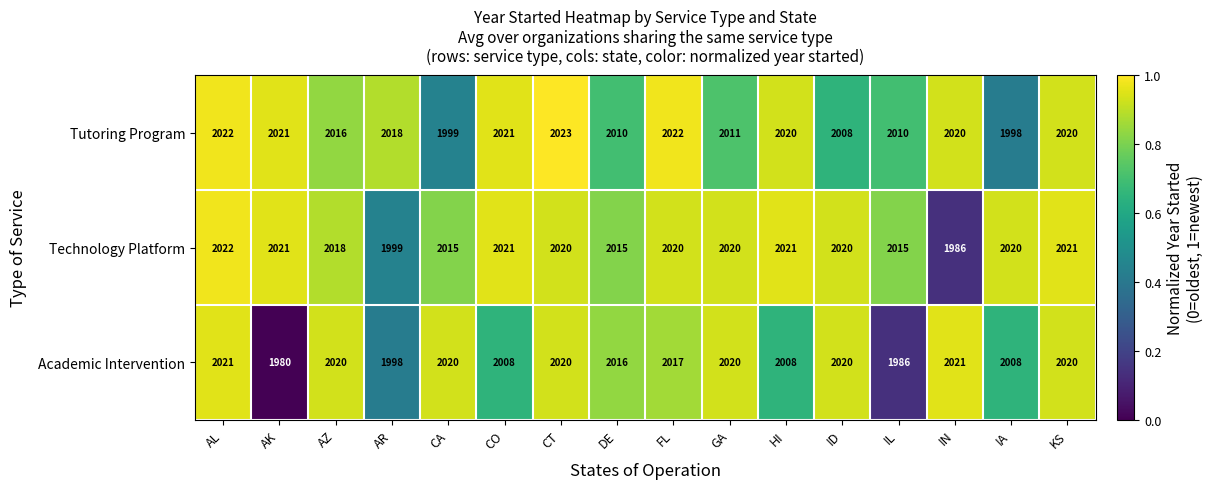

Which series has the widest spread of values?

Academic Intervention